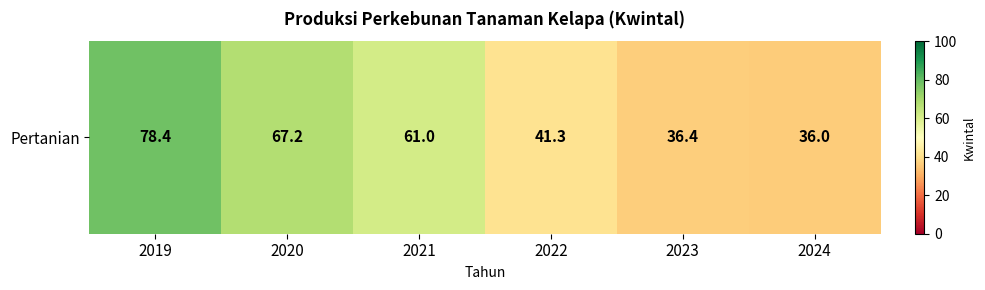

Reading right to left, extract all data points from this chart.

36.0	36.4	41.3	61.0	67.2	78.4